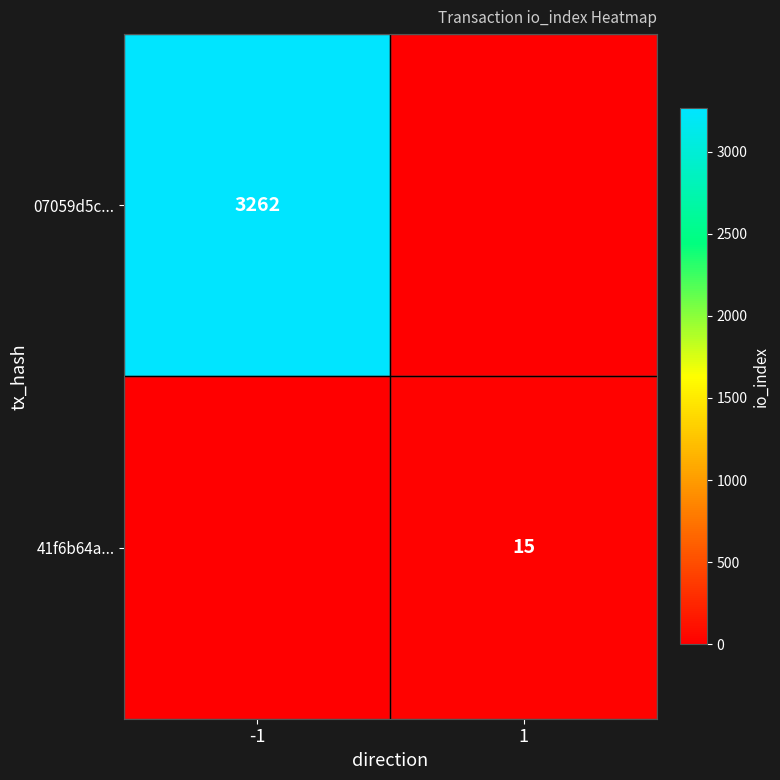

The 41f6b64a... series shows 15 at 1. True or false?

True